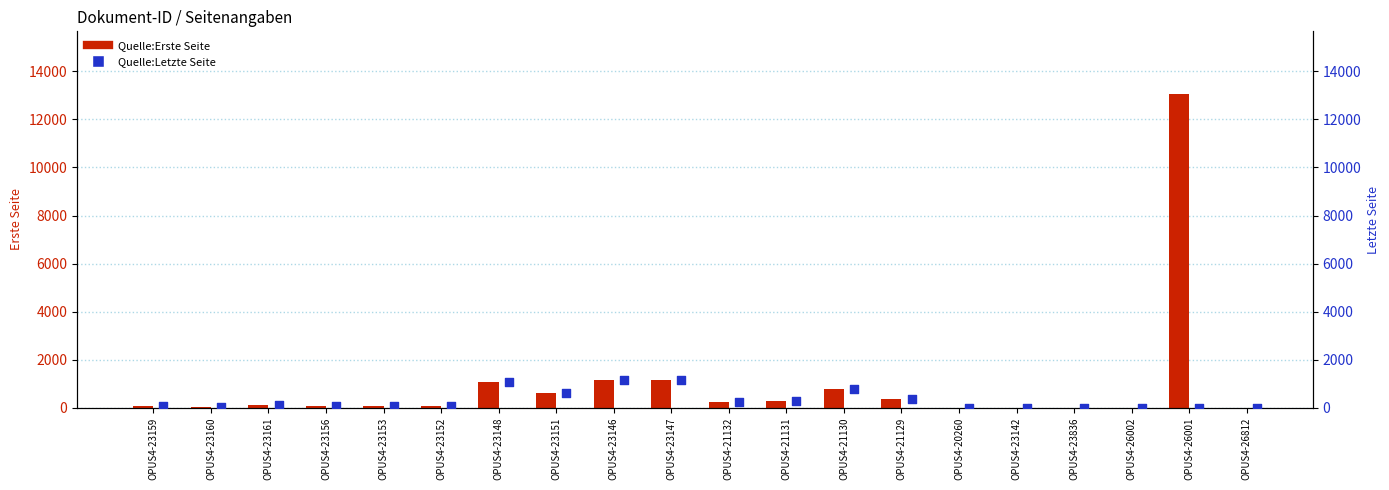

At which category is the sum across all series the highest?

OPUS4-26001